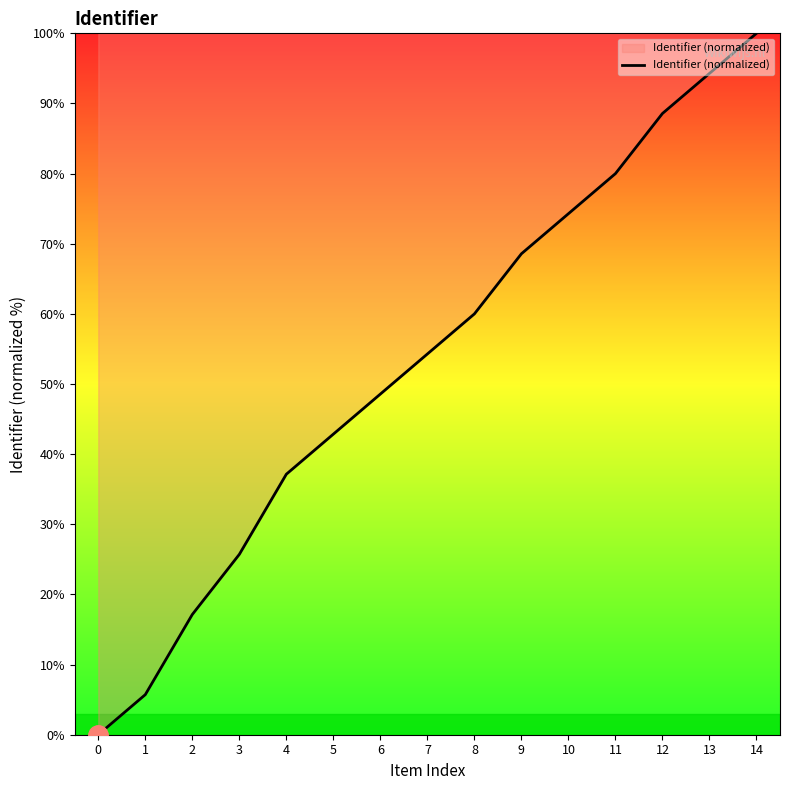

Between 6 and 14, which is larger?

14